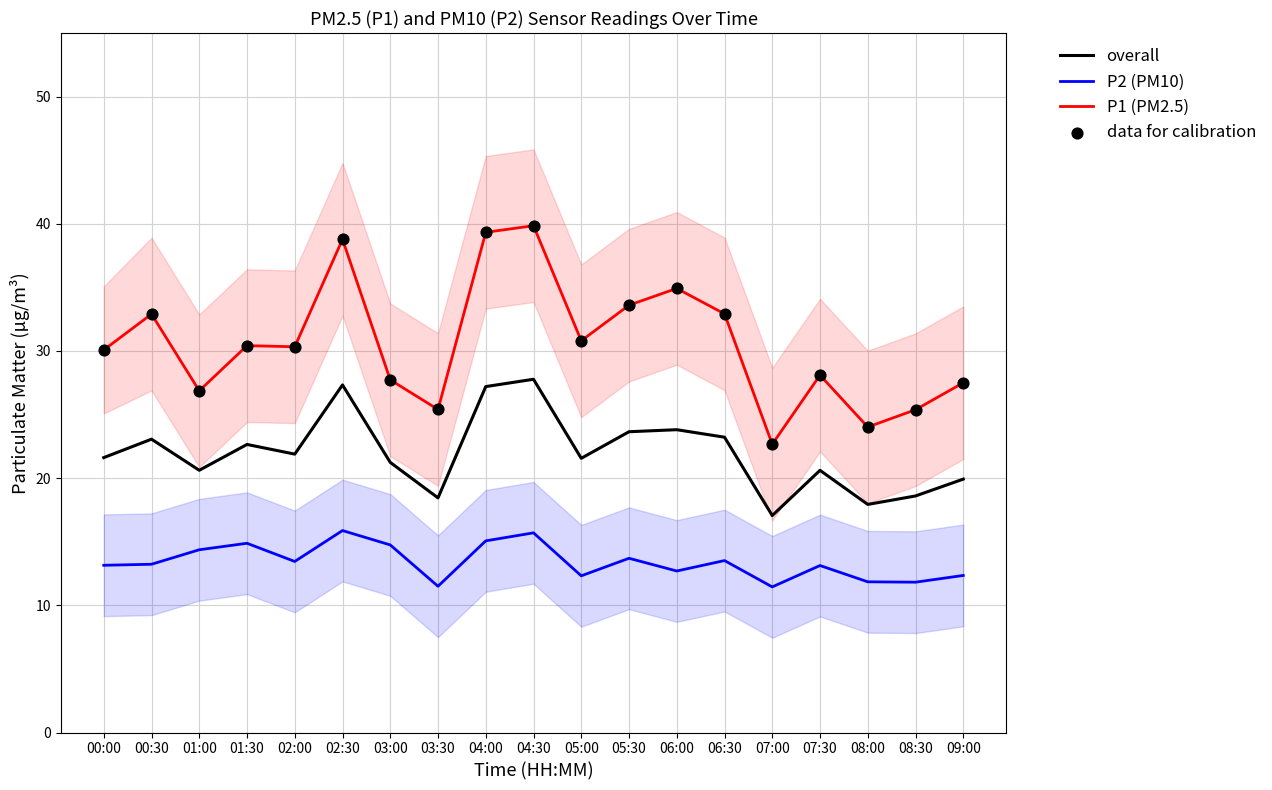

Which series reaches the maximum Y coordinate?

P1 (PM2.5)